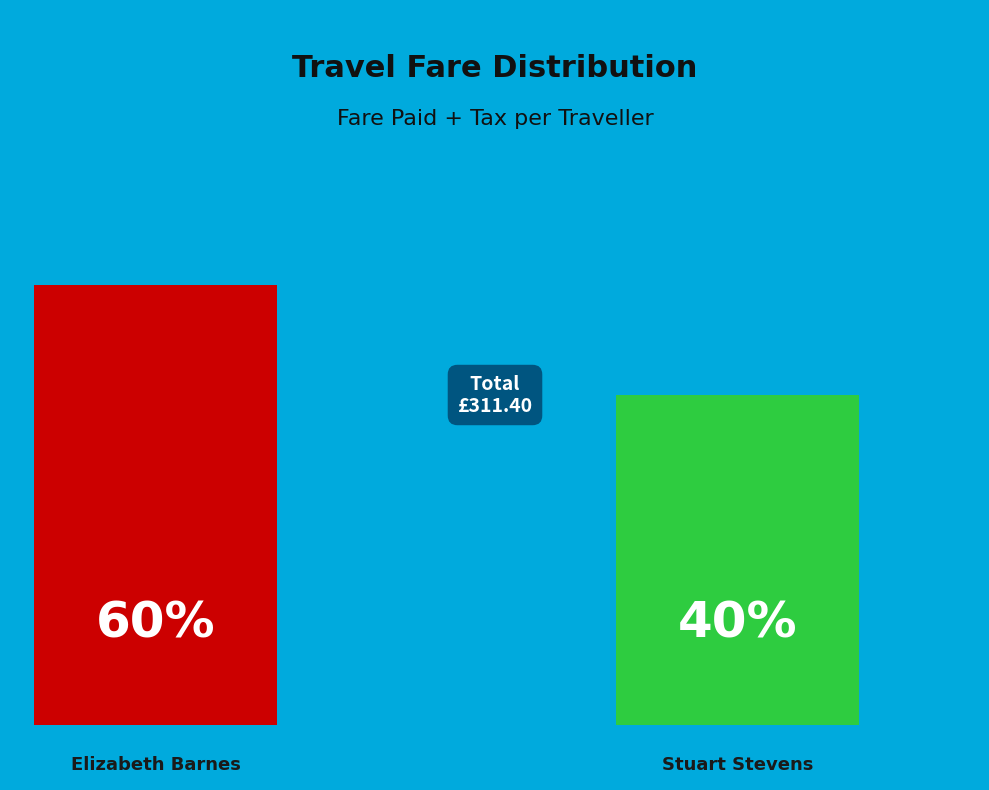

The Stuart Stevens slice represents 50% of the pie. True or false?

False